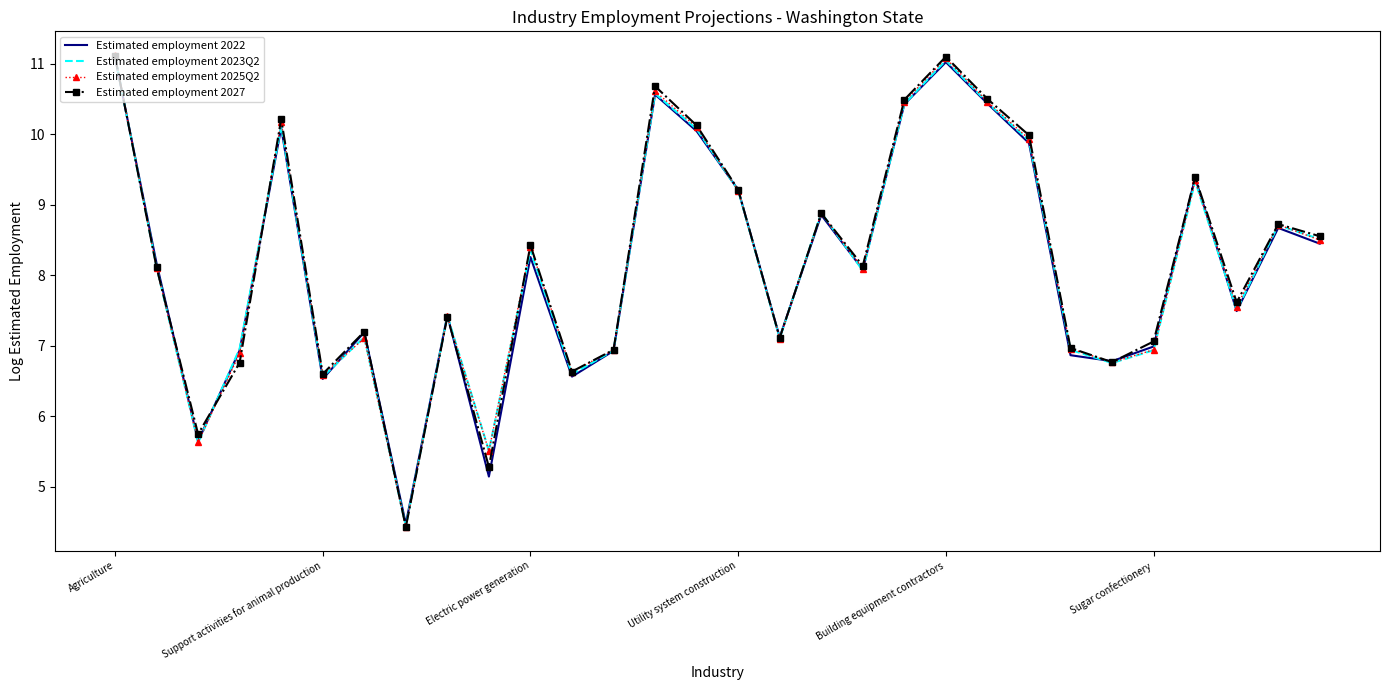

What is the difference between the second highest and second lowest values in the Estimated employment 2025Q2 series?

5.6